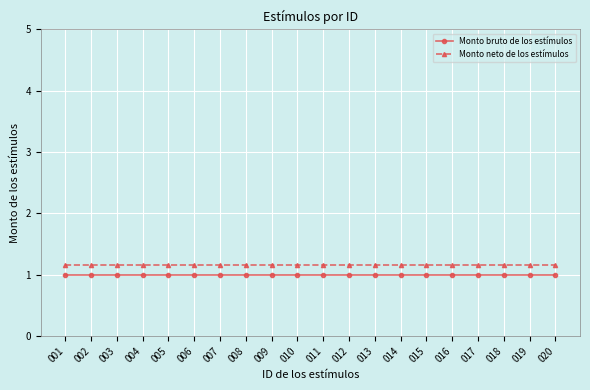

List the labels in order of Monto neto de los estímulos value, largest first.

001, 002, 003, 004, 005, 006, 007, 008, 009, 010, 011, 012, 013, 014, 015, 016, 017, 018, 019, 020